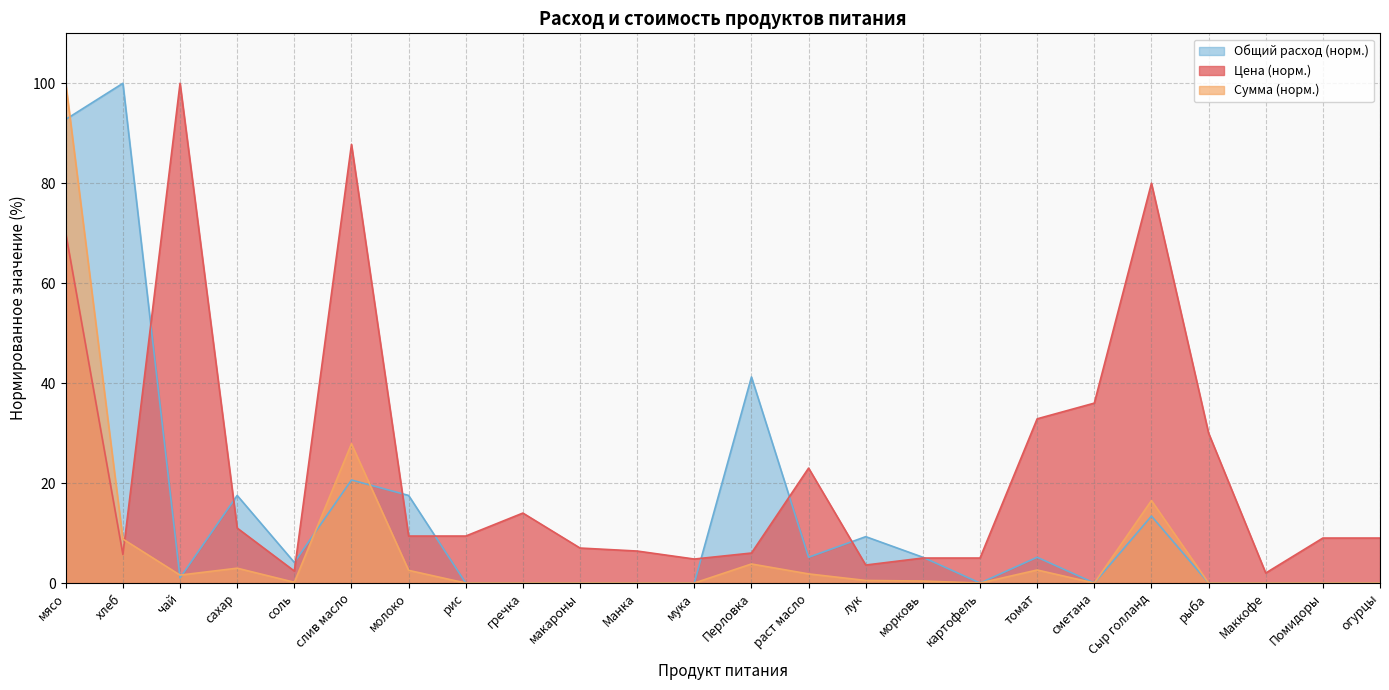

What is the greatest value displayed?

100.0